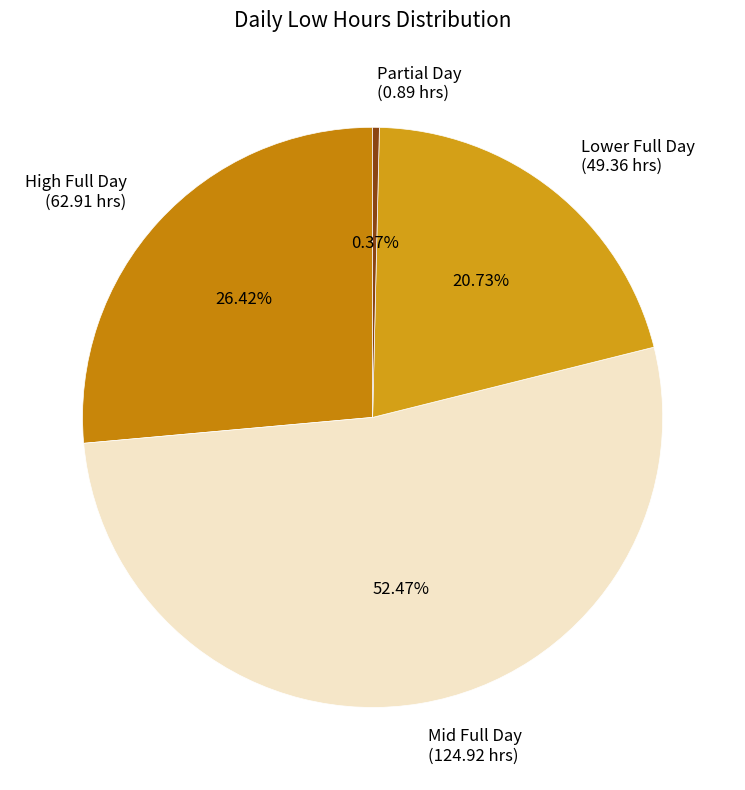

To the nearest percent, what is the average slice percentage?

25%